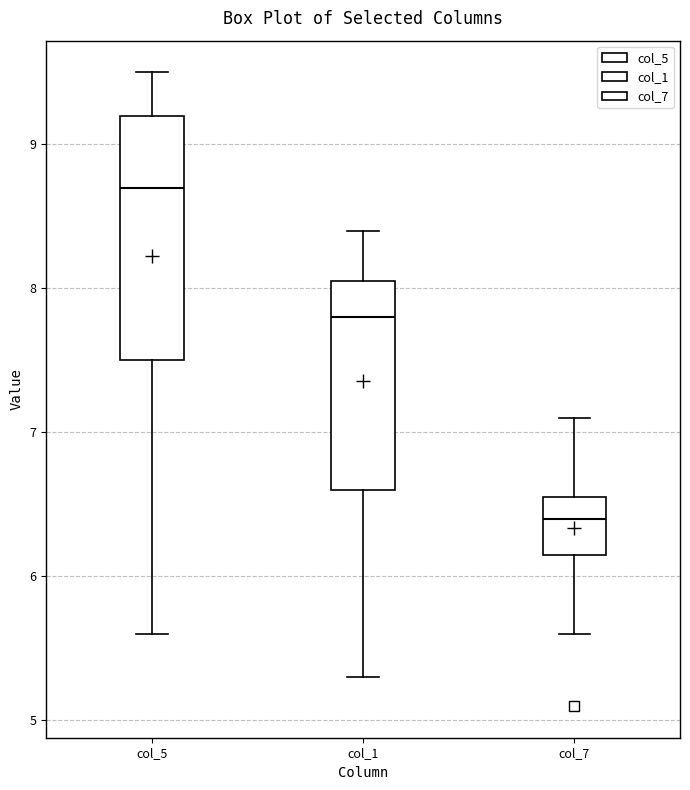

Reading left to right, transcribe this box plot: for each box, give where its median line is, the range the box spans, and where its two whiskers end, as read against the y-axis. The values are not printed on the chart, so give them approximately, as read against the axis.

col_5: median 8.7, box 7.5 to 9.2, whiskers 5.6 to 9.5
col_1: median 7.8, box 6.6 to 8.1, whiskers 5.3 to 8.4
col_7: median 6.4, box 6.2 to 6.6, whiskers 5.6 to 7.1